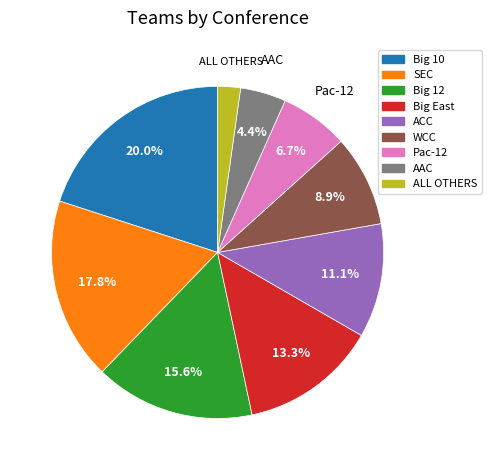

Is there any slice that represents more than half of the pie?

No